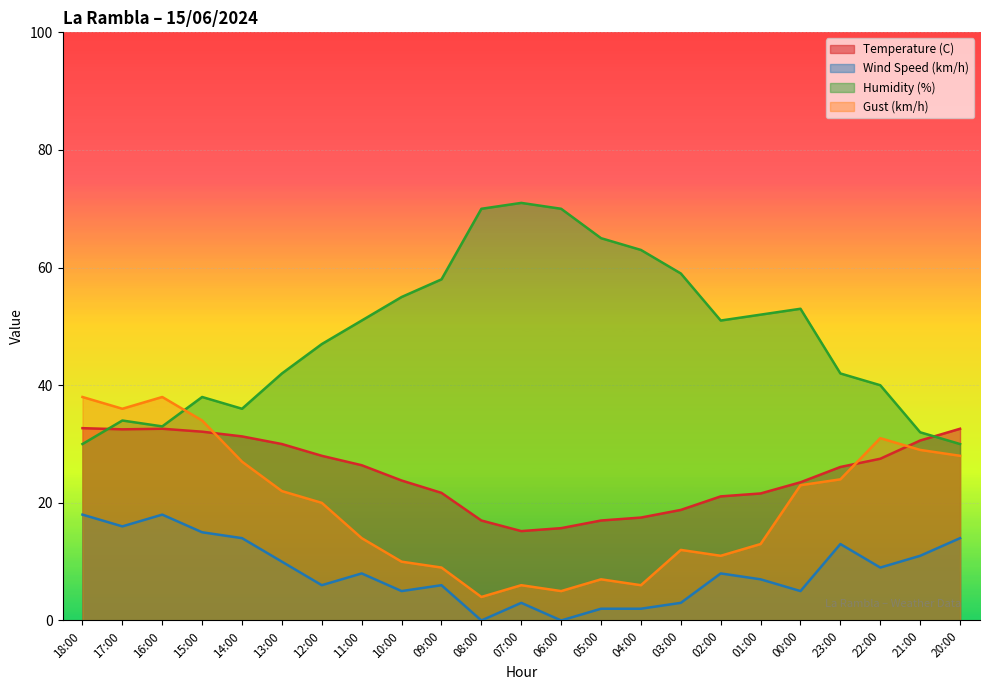

How many interior local peaks does the Gust (km/h) series have?

5